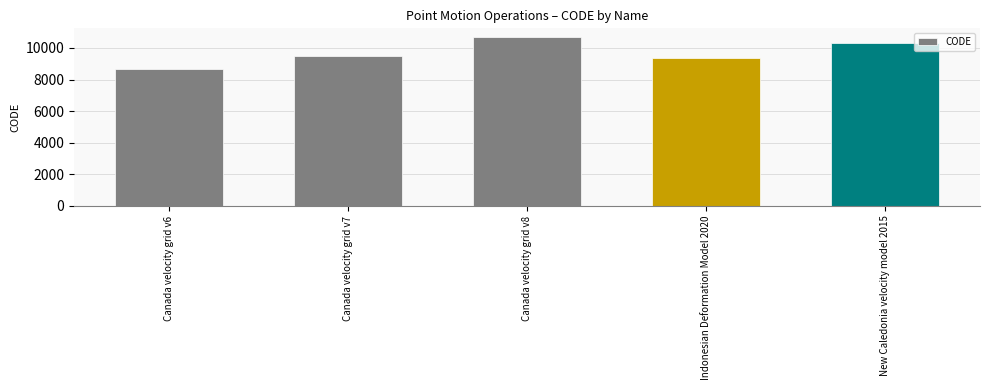

Reading left to right, what are all the values shown in this chart?

Canada velocity grid v6=8676	Canada velocity grid v7=9483	Canada velocity grid v8=10707	Indonesian Deformation Model 2020=9375	New Caledonia velocity model 2015=10323